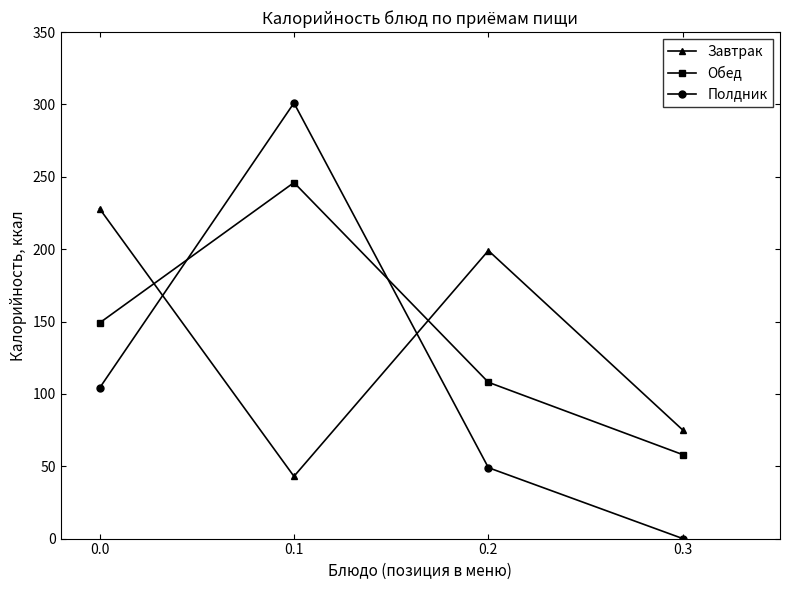

At which category is the sum across all series the highest?

0.1